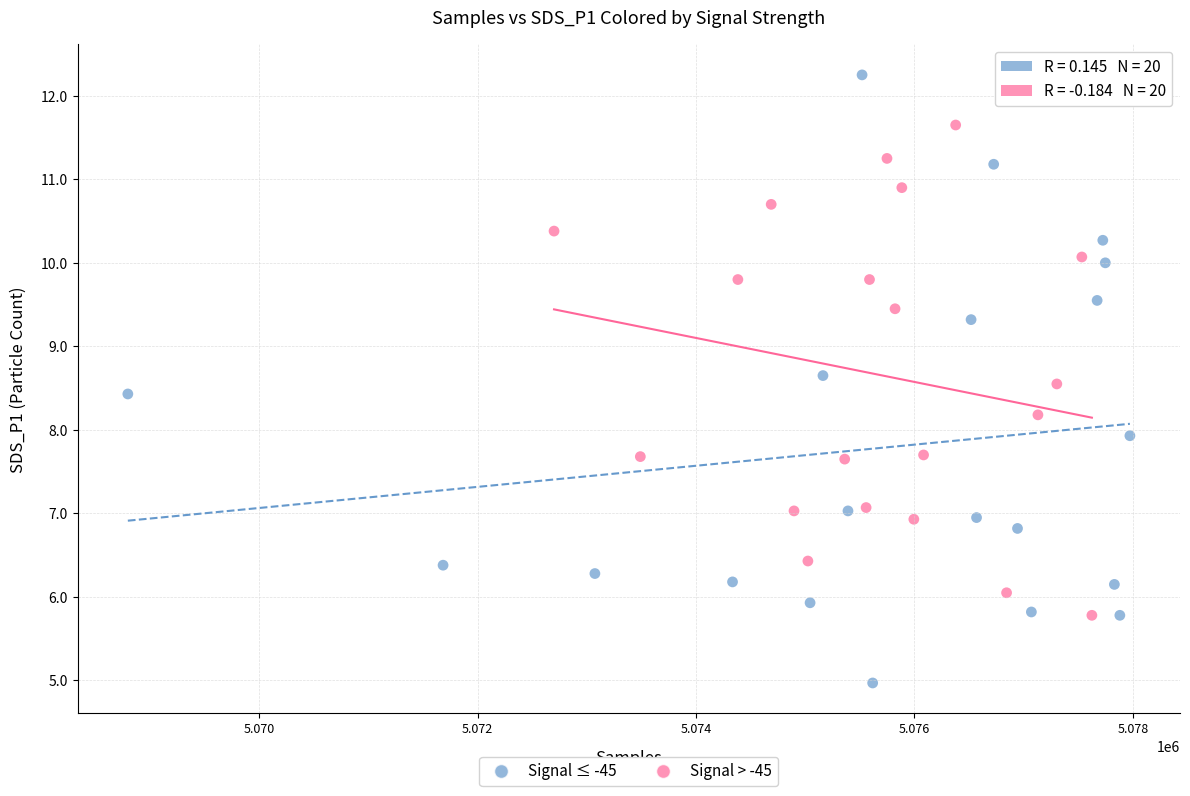

Which series reaches the minimum Y coordinate?

Signal ≤ -45